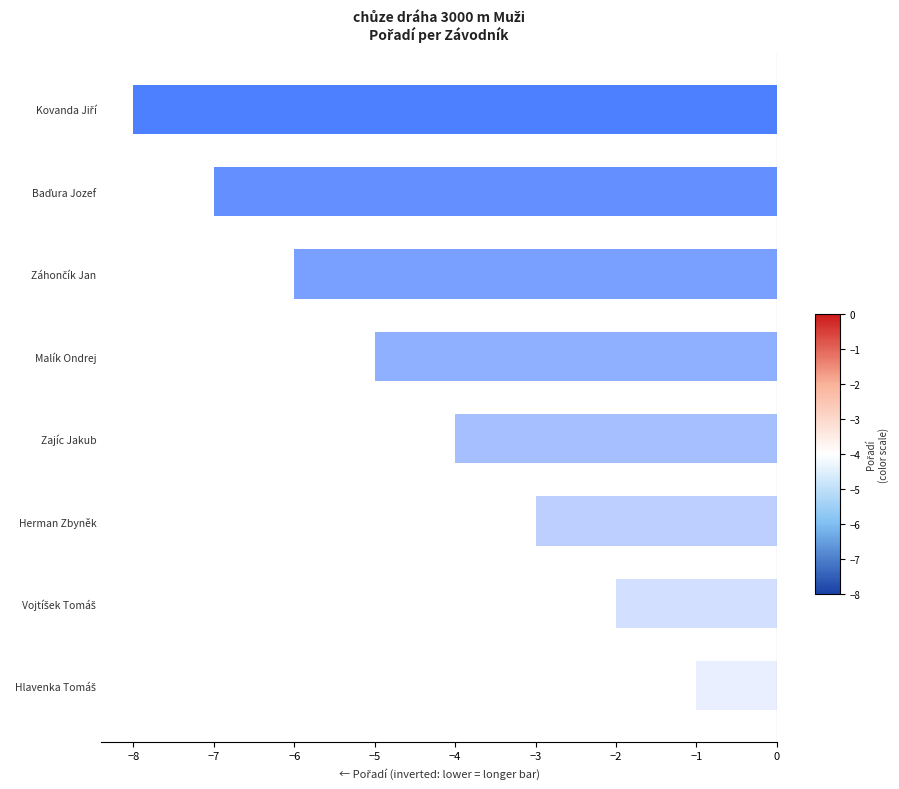

How many series are shown in this chart?

1